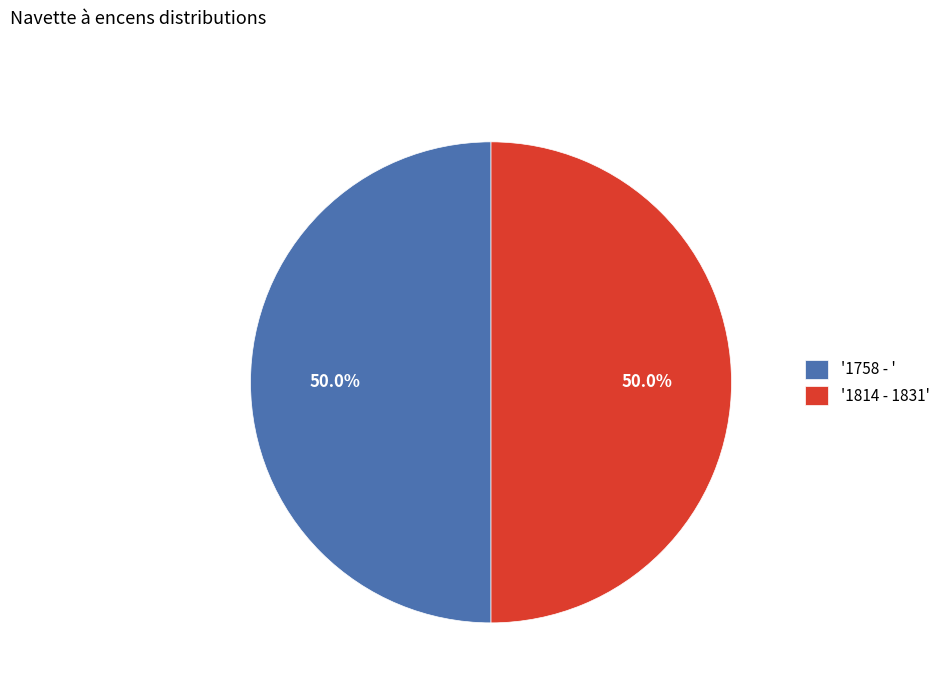

Approximately how many times larger is the value at '1758 - ' compared to '1814 - 1831'?

1.0